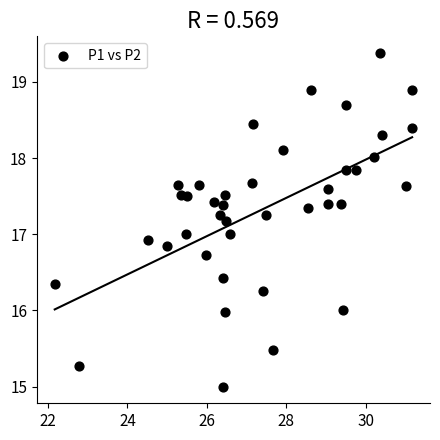

What is the range of Y values (max minus min)?

4.4